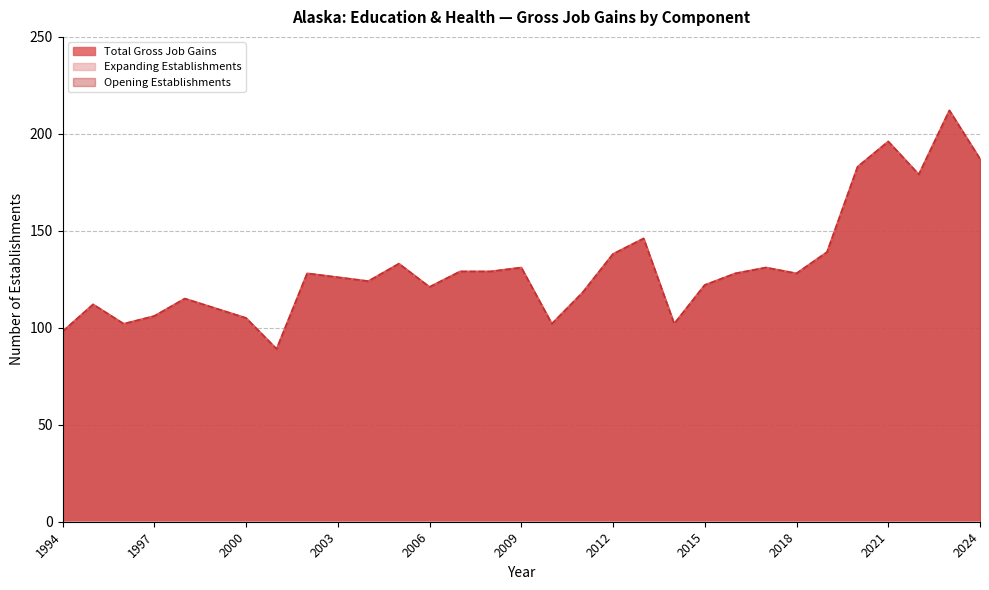

What is the value of the Total Gross Job Gains point at the 21st from the left?

102